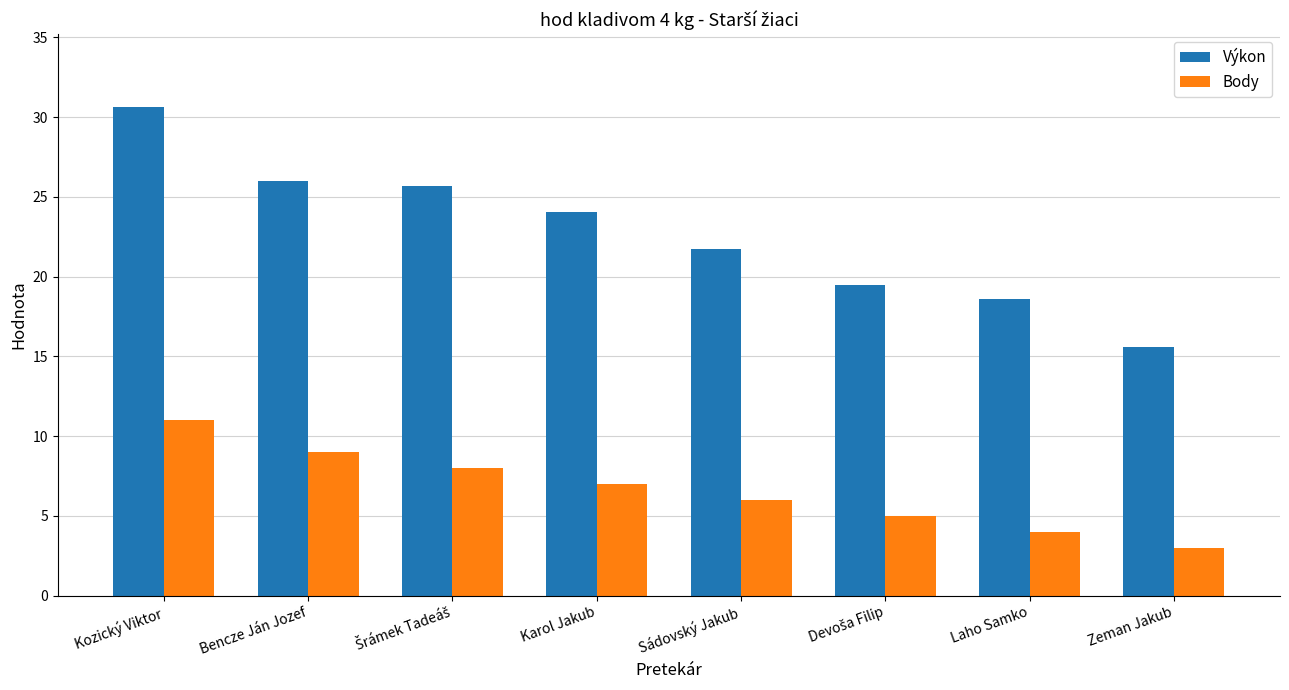

How many series are shown in this chart?

2